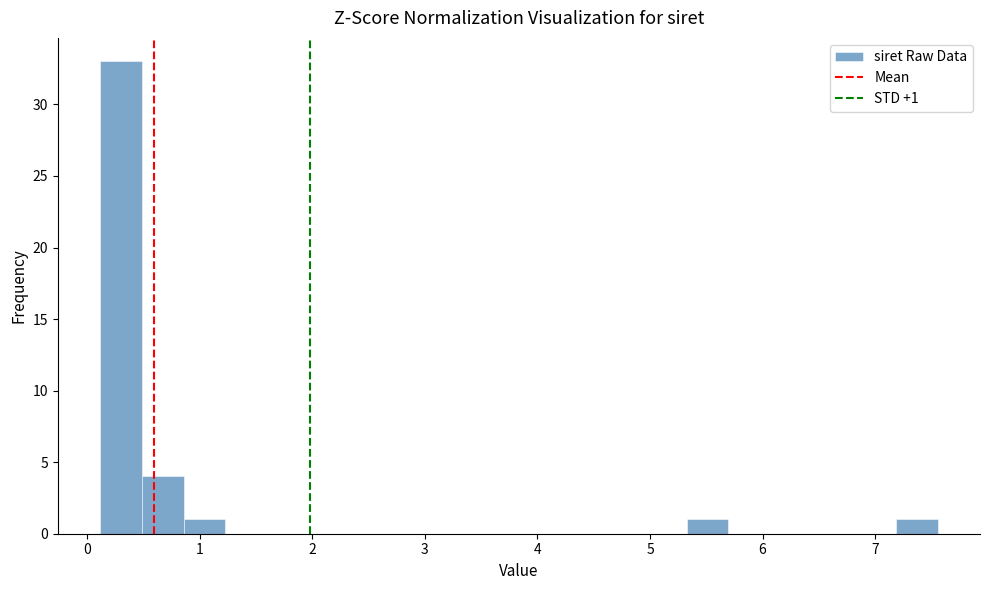

Read against the x-axis, roughly where is the centre of the tallest bar?

0.3